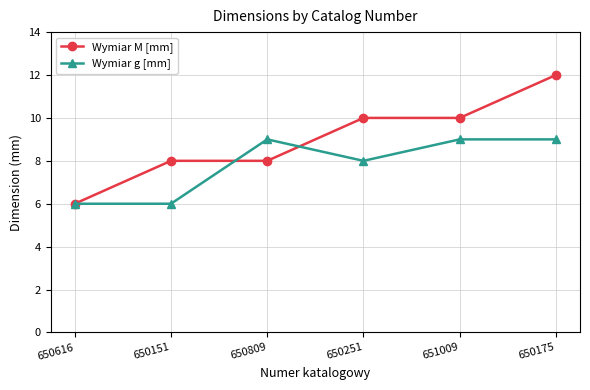

The value of Wymiar M [mm] at 650616 is 8. True or false?

False